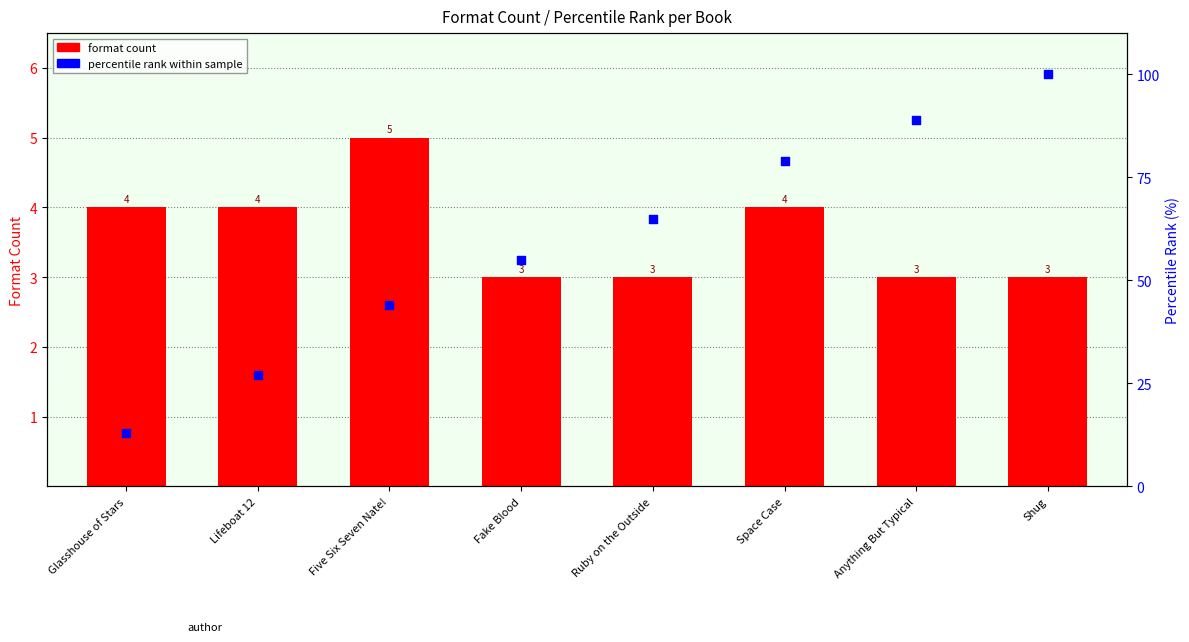

Is the value of percentile rank within sample at Fake Blood greater than the value of format count at Shug?

Yes